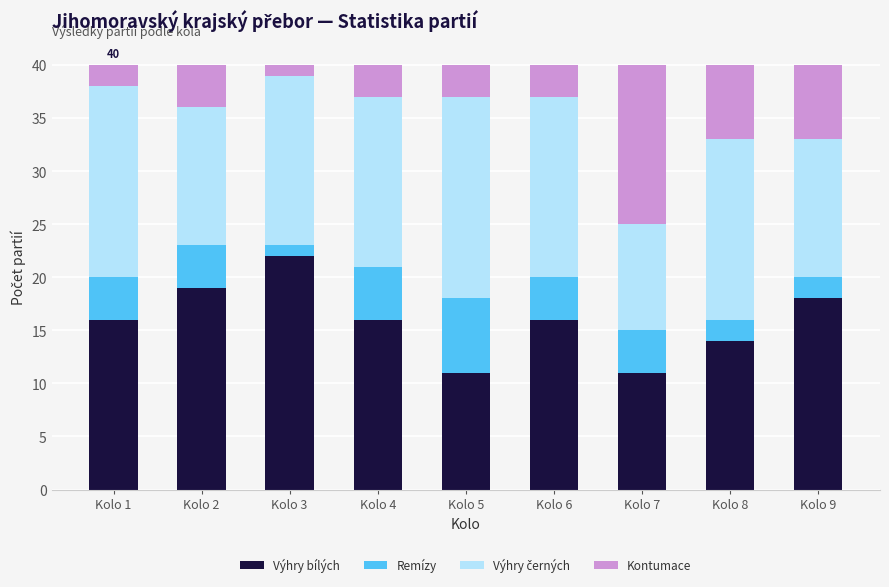

The value of Výhry bílých at Kolo 8 is 14. True or false?

True